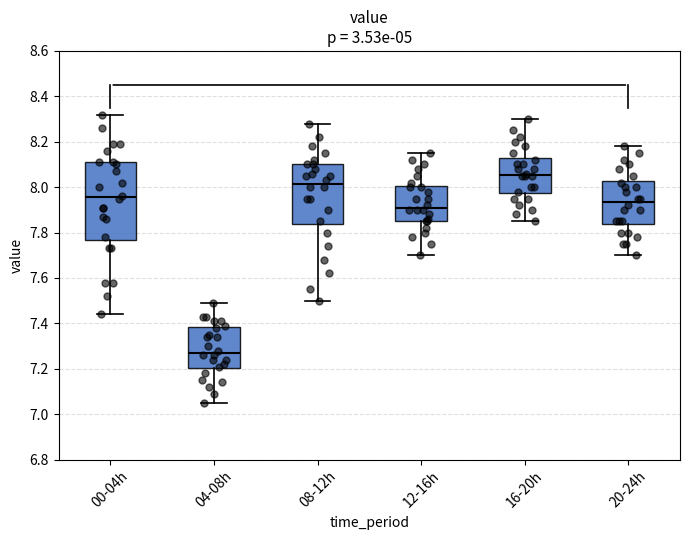

Comparing the boxes themselves (not the whiskers), which one is the tallest?

00-04h